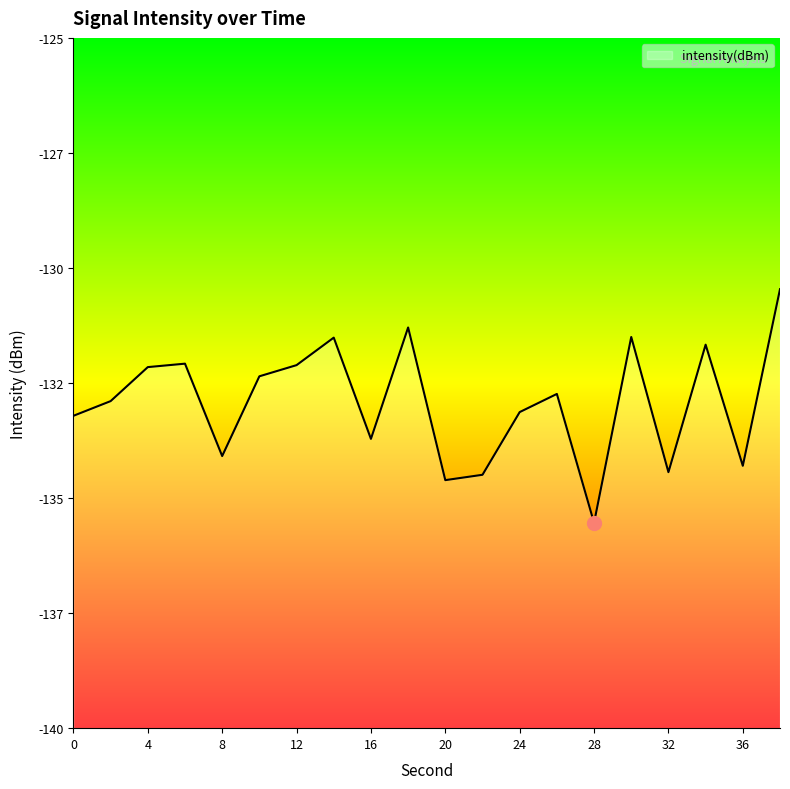

Rank the categories by value from lowest to highest.

28, 20, 22, 32, 36, 8, 16, 0, 24, 2, 26, 10, 4, 12, 6, 34, 14, 30, 18, 38